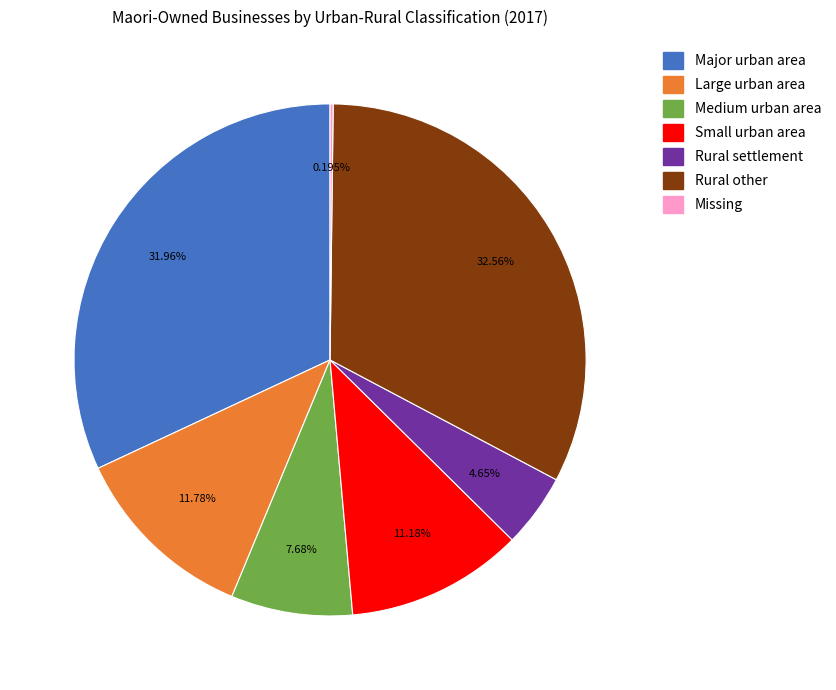

What percentage do Rural other and Small urban area together represent?

43.7%